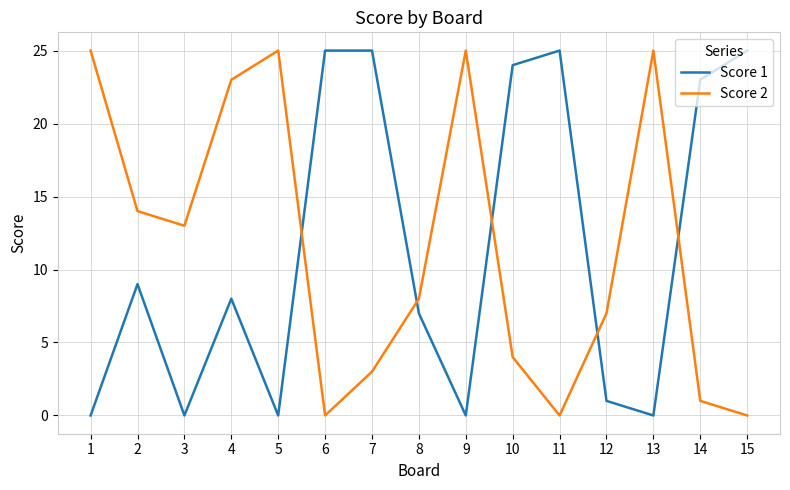

What is the spread (max minus min) of values at 6?

25